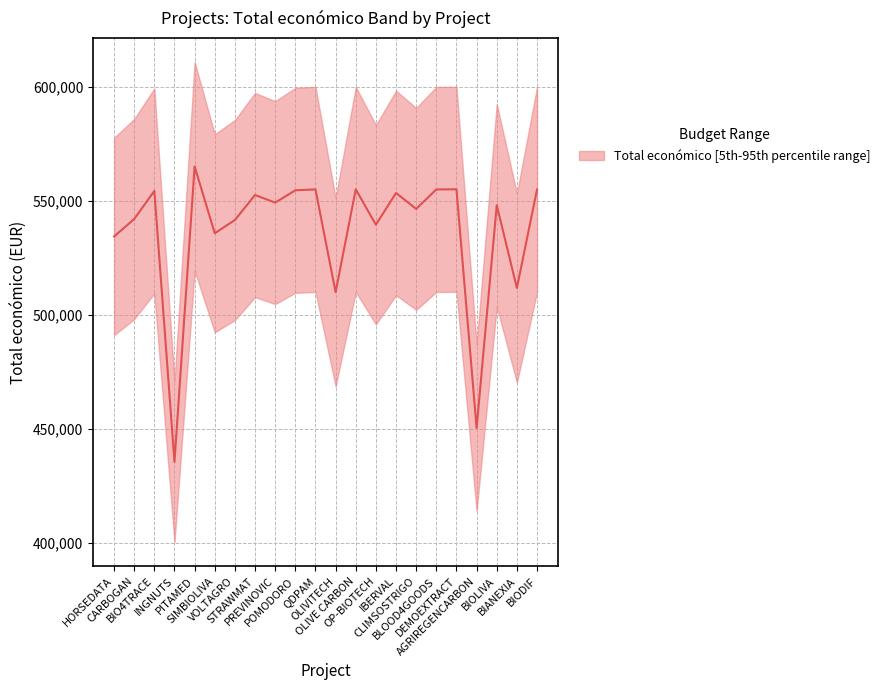

What is the sum of all values?

11798683.9